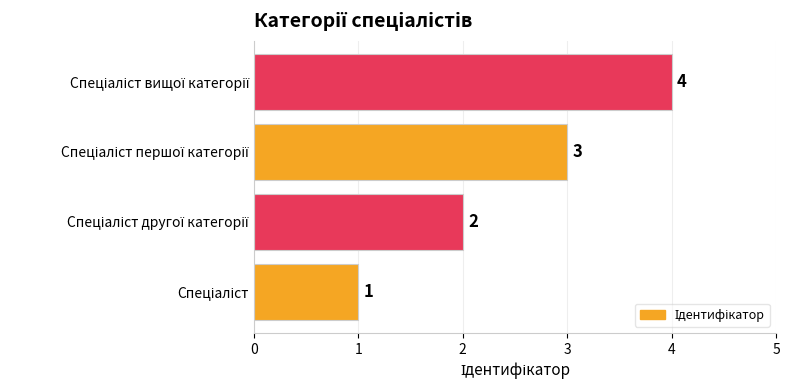

What is the maximum value shown in the chart?

4